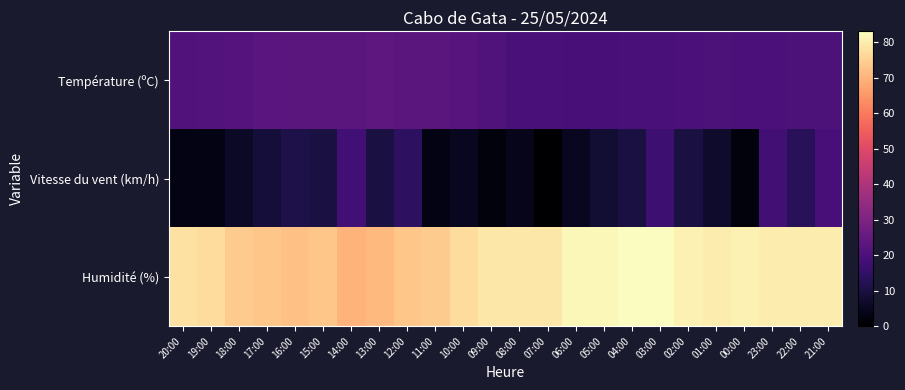

Reading right to left, extract all data points from this chart.

Température (ºC): 21:00=20.3	22:00=20.2	23:00=20.0	00:00=19.9	01:00=20.2	02:00=19.9	03:00=19.6	04:00=19.3	05:00=19.0	06:00=18.9	07:00=19.2	08:00=19.4	09:00=21.0	10:00=22.1	11:00=23.1	12:00=23.1	13:00=23.5	14:00=23.3	15:00=23.2	16:00=23.2	17:00=22.8	18:00=22.0	19:00=21.4	20:00=21.2
Vitesse du vent (km/h): 21:00=19.0	22:00=13.0	23:00=18.0	00:00=2.0	01:00=7.0	02:00=10.0	03:00=17.0	04:00=10.0	05:00=8.0	06:00=5.0	07:00=0.0	08:00=4.0	09:00=2.0	10:00=5.0	11:00=3.0	12:00=14.0	13:00=10.0	14:00=18.0	15:00=10.0	16:00=11.0	17:00=9.0	18:00=6.0	19:00=3.0	20:00=3.0
Humidité (%): 21:00=80.0	22:00=80.0	23:00=80.0	00:00=81.0	01:00=80.0	02:00=81.0	03:00=83.0	04:00=83.0	05:00=82.0	06:00=82.0	07:00=79.0	08:00=79.0	09:00=79.0	10:00=77.0	11:00=74.0	12:00=73.0	13:00=71.0	14:00=70.0	15:00=73.0	16:00=72.0	17:00=73.0	18:00=74.0	19:00=77.0	20:00=78.0